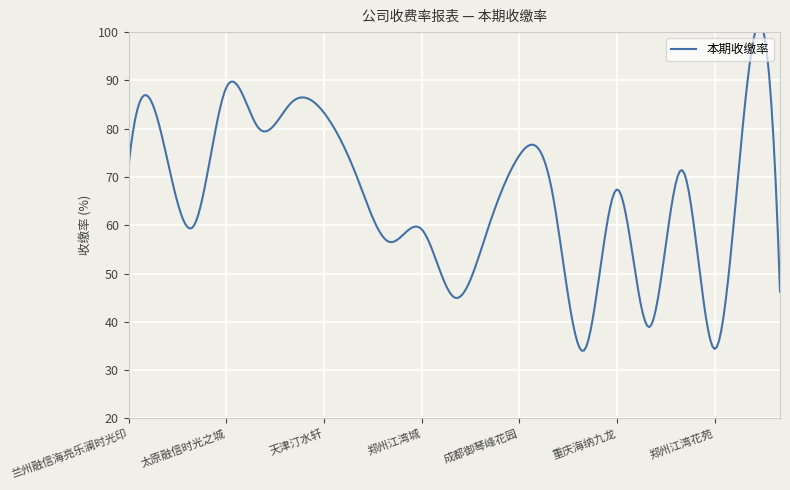

Approximately how many times larger is the value at 重庆海纳九龙 compared to 郑州江湾城?

1.1